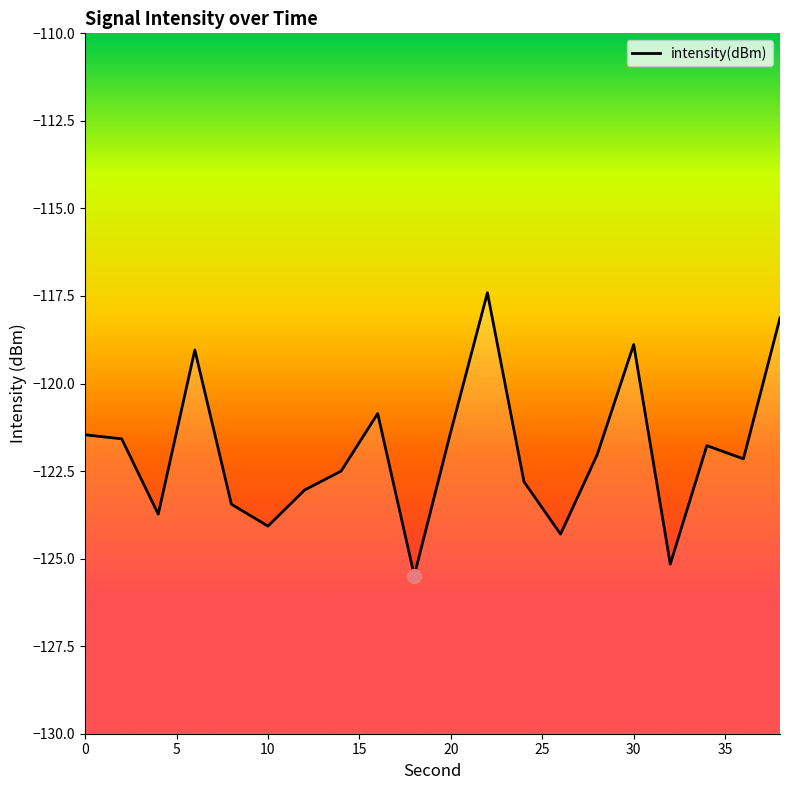

At which category does the data reach its first local valley?

4